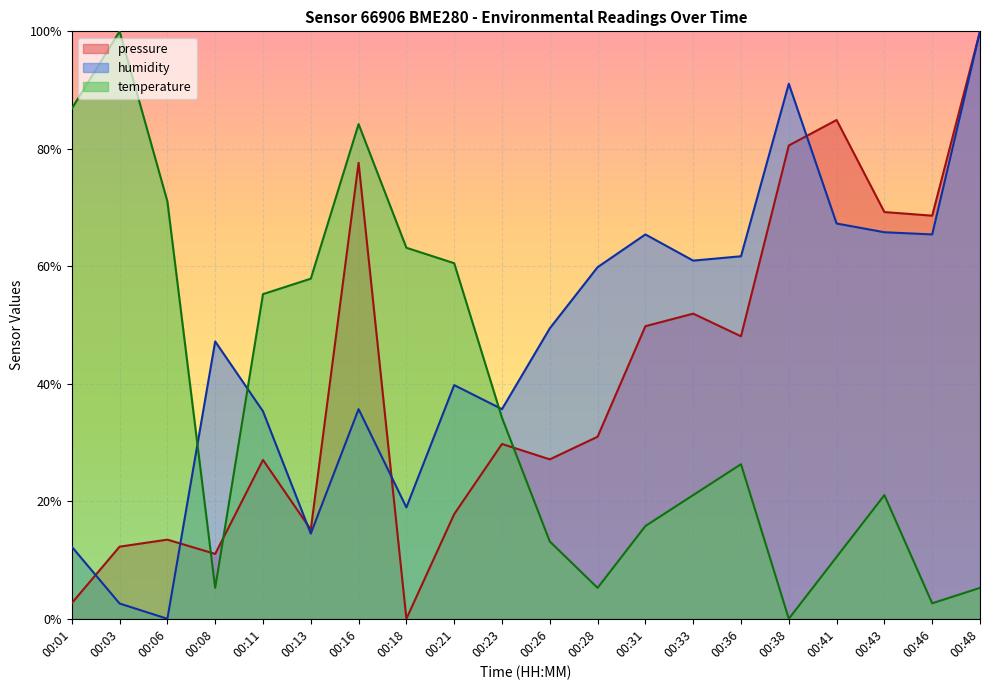

Rank the categories by temperature value from highest to lowest.

00:03, 00:01, 00:16, 00:06, 00:18, 00:21, 00:13, 00:11, 00:23, 00:36, 00:33, 00:43, 00:31, 00:26, 00:41, 00:08, 00:28, 00:48, 00:46, 00:38